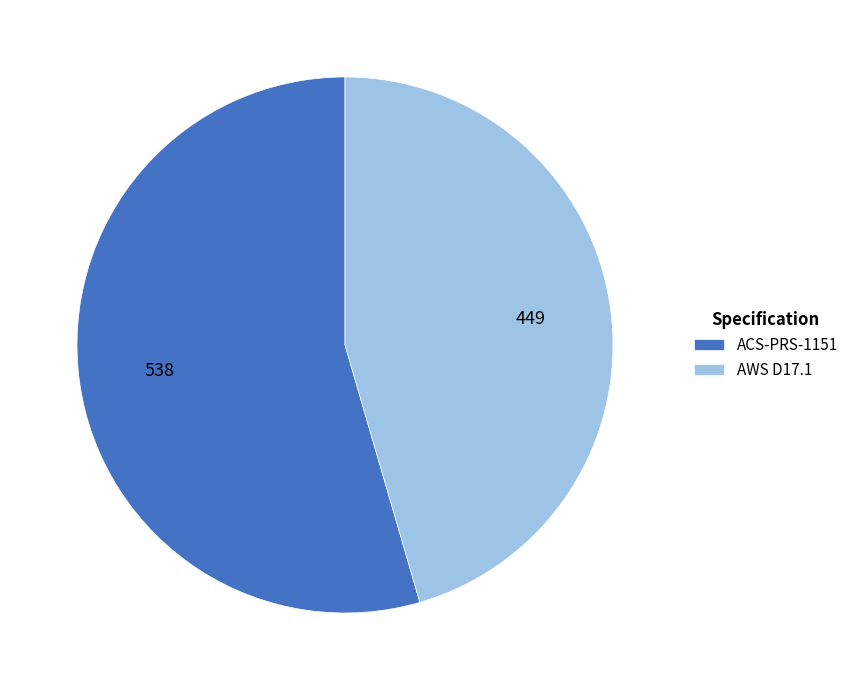

Do AWS D17.1 and ACS-PRS-1151 together represent more than half of the pie?

Yes